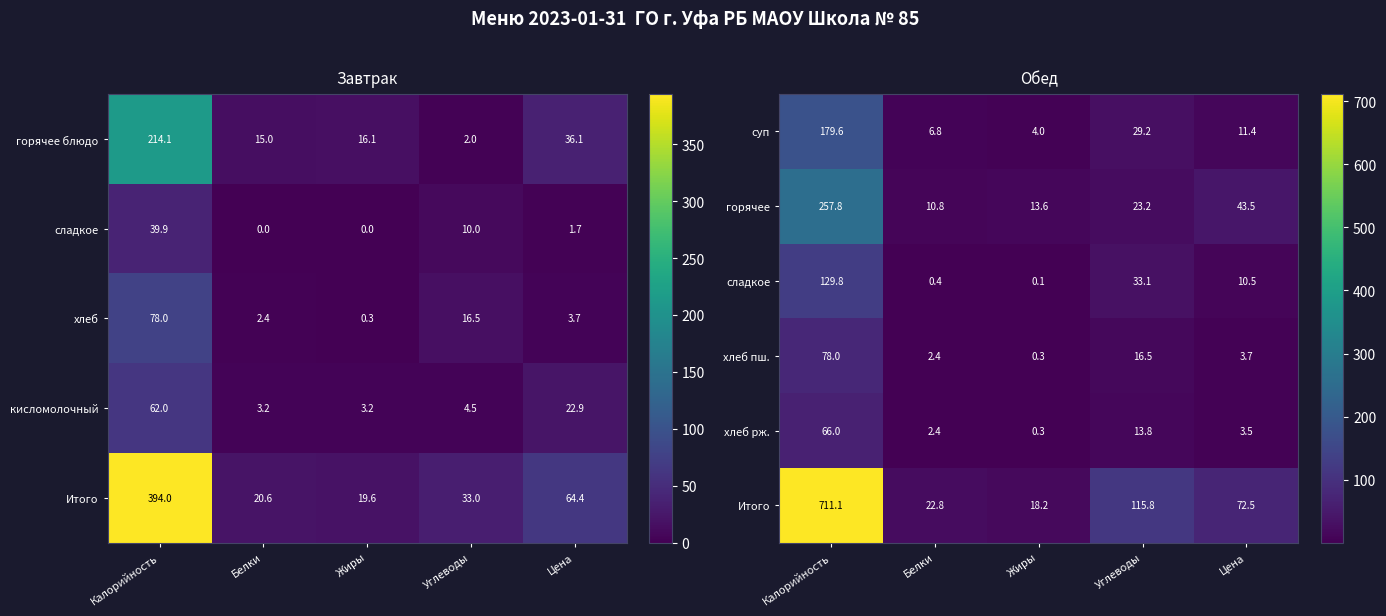

What value does the хлеб рж. series have at Калорийность?

66.0